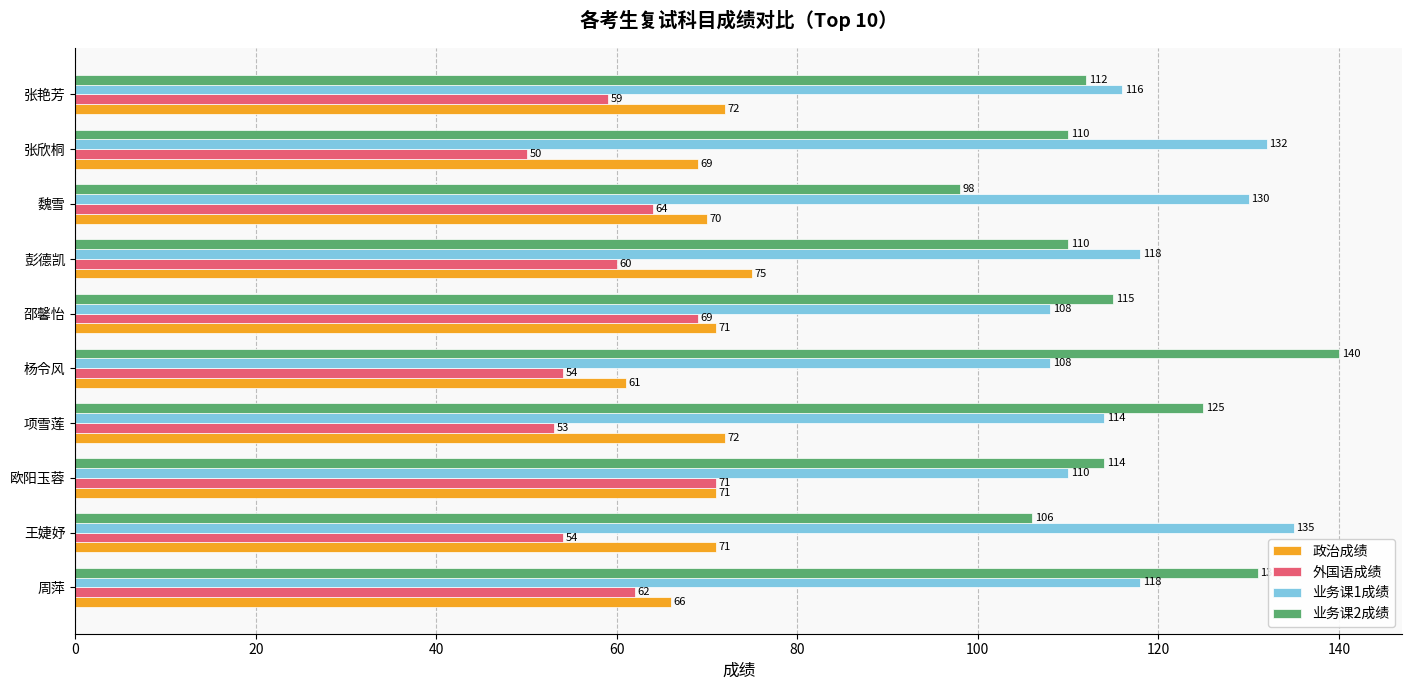

What is the approximate value of 业务课1成绩 at 魏雪, to the nearest 10?

130